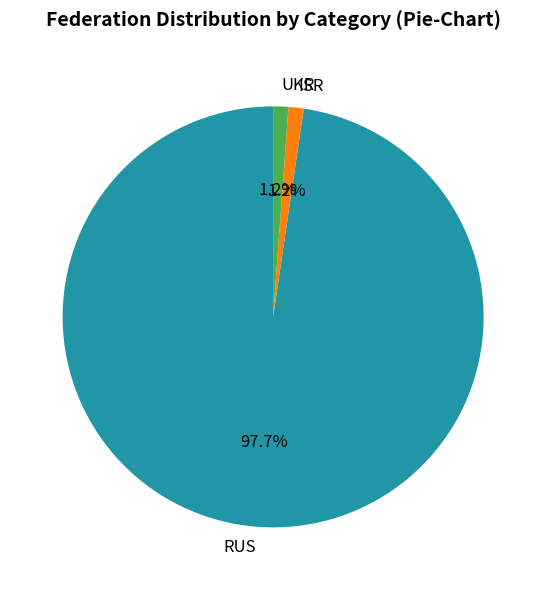

Which category has the biggest portion of the pie?

RUS